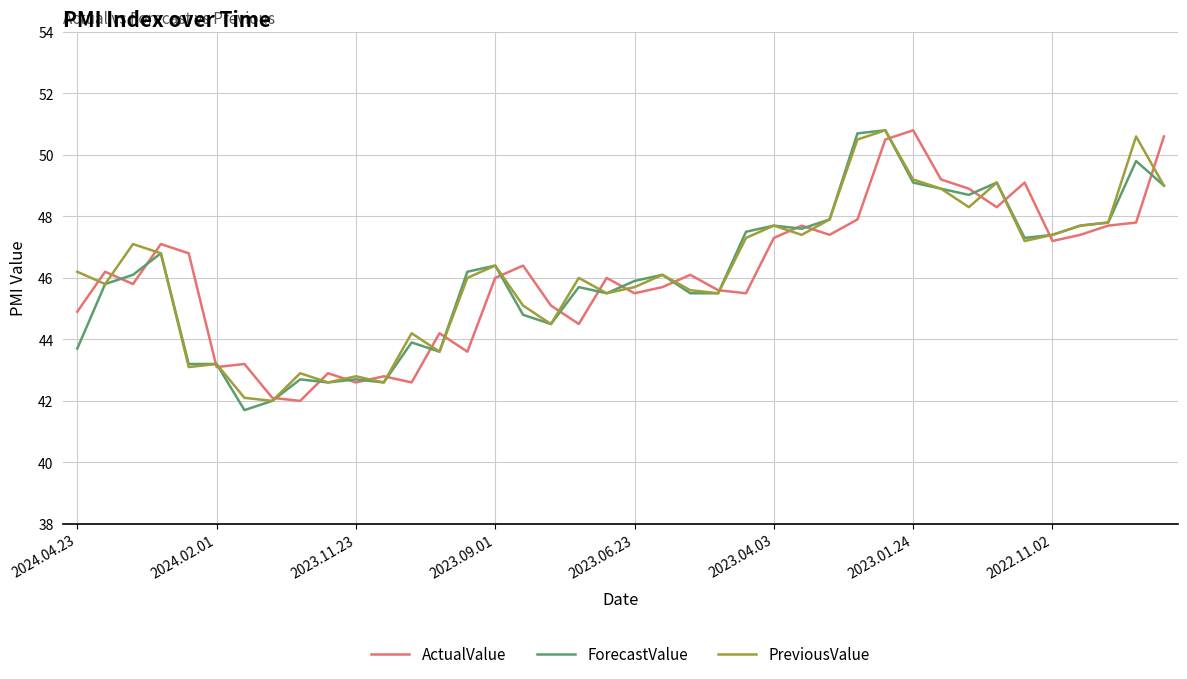

What is the maximum value shown in the chart?

50.8